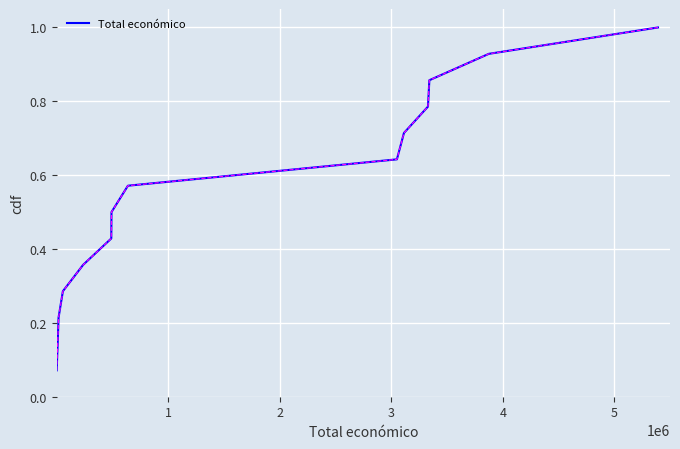

What is the maximum value shown in the chart?

1.0